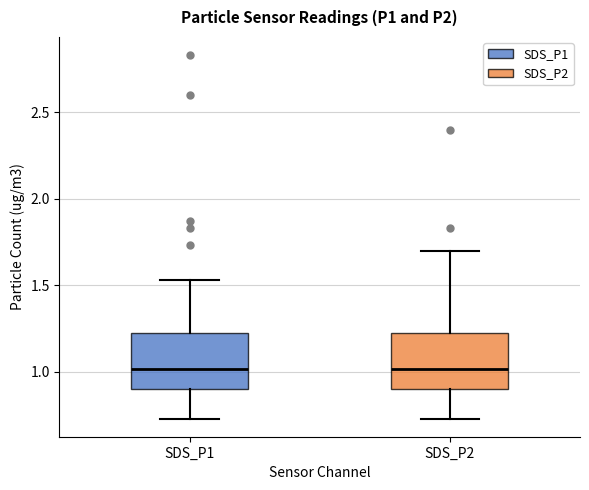

Where does the upper whisker of the box for SDS_P1 end on the y-axis? The values are not printed on the chart, so give them approximately, as read against the axis.

1.55